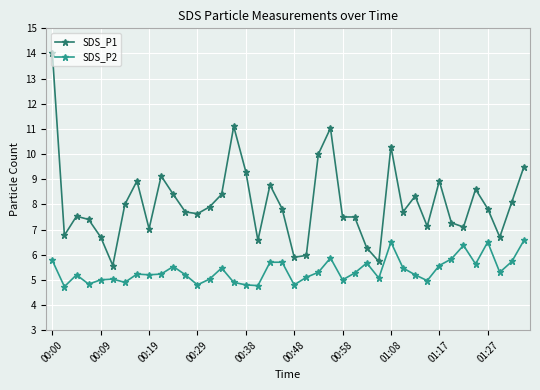

Which series has the widest spread of values?

SDS_P1